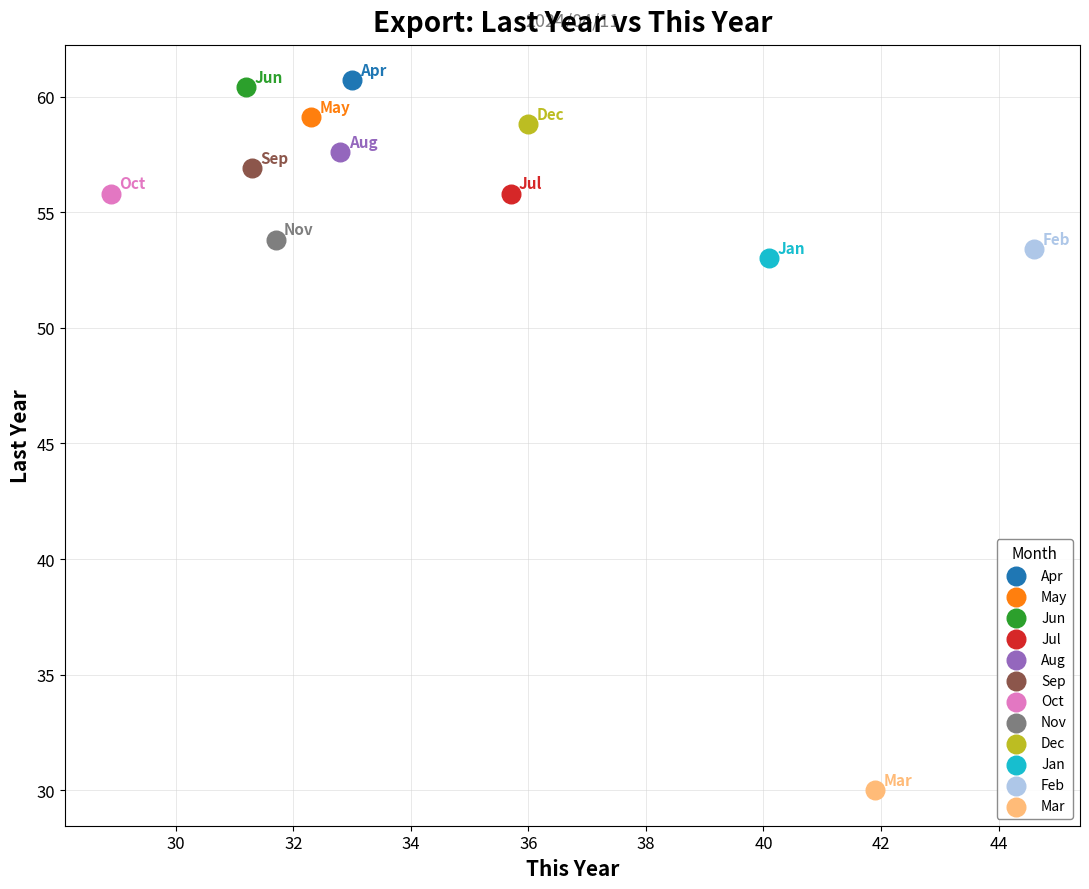

What are all the series names shown in the legend?

Apr, May, Jun, Jul, Aug, Sep, Oct, Nov, Dec, Jan, Feb, Mar